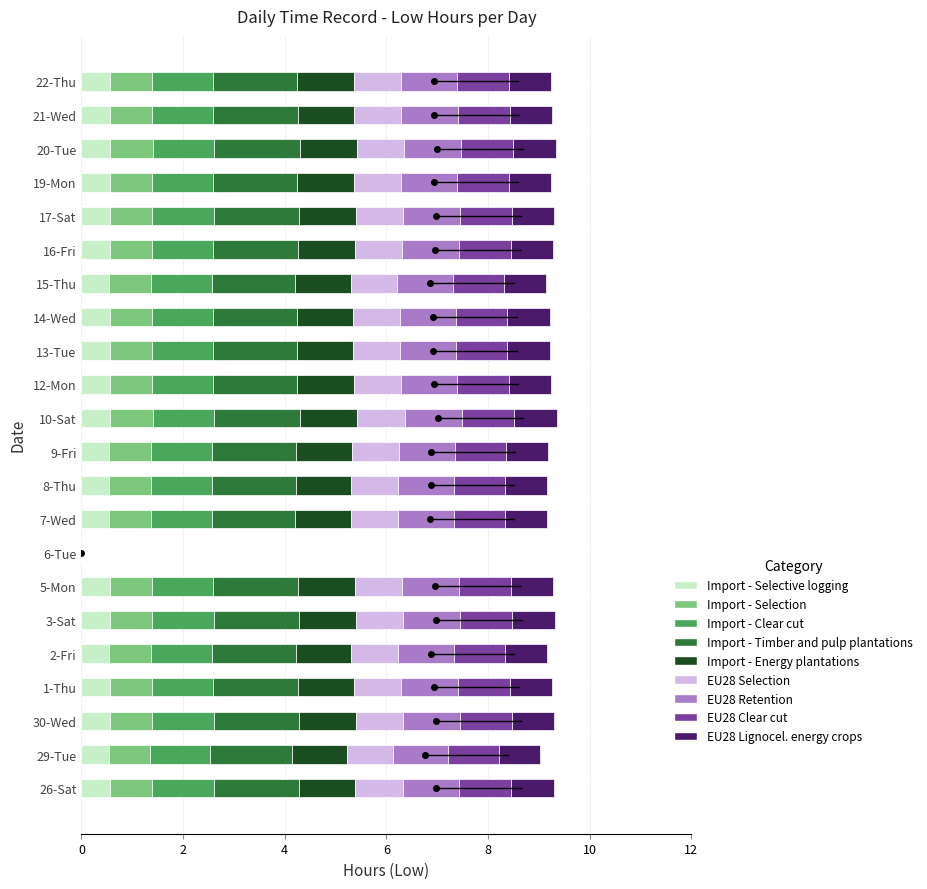

The value of Import - Selective logging at 17-Sat is 0.6. True or false?

True